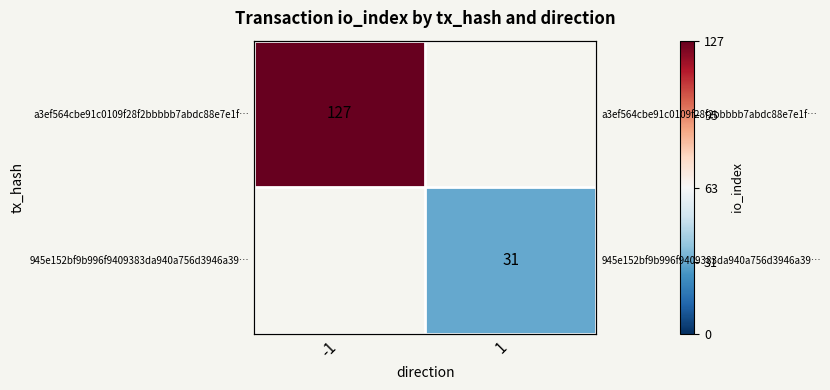

Count the number of data series in this chart.

2